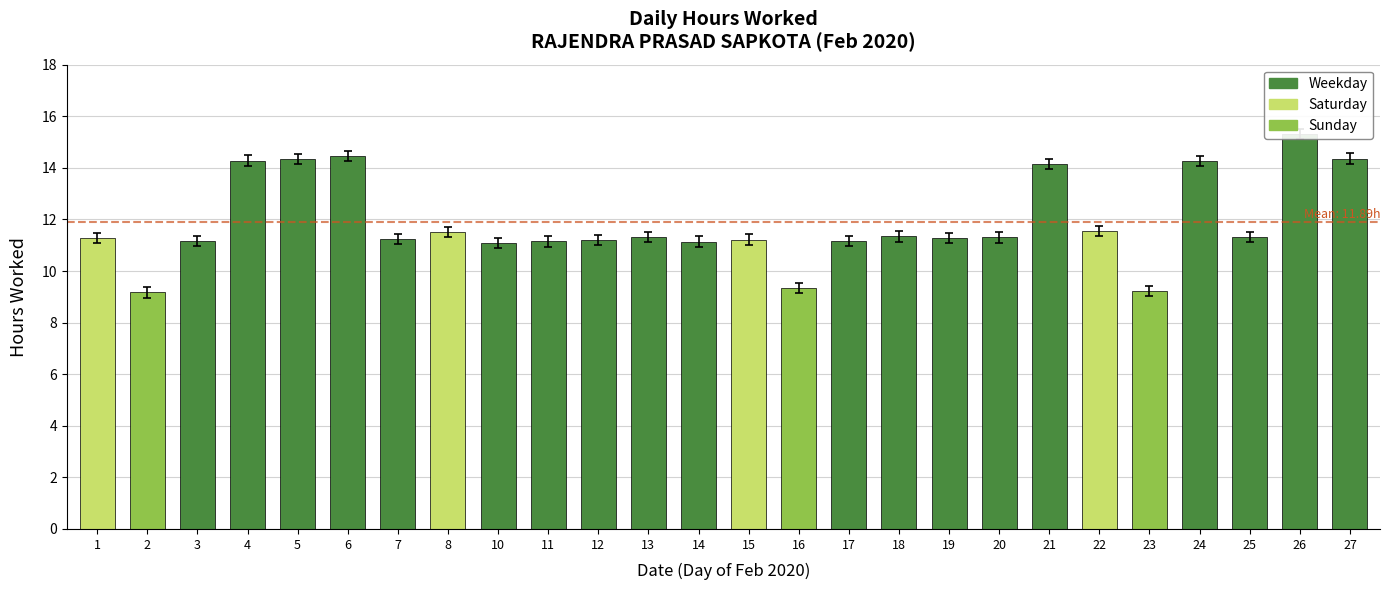

How many bars are there in total?

26